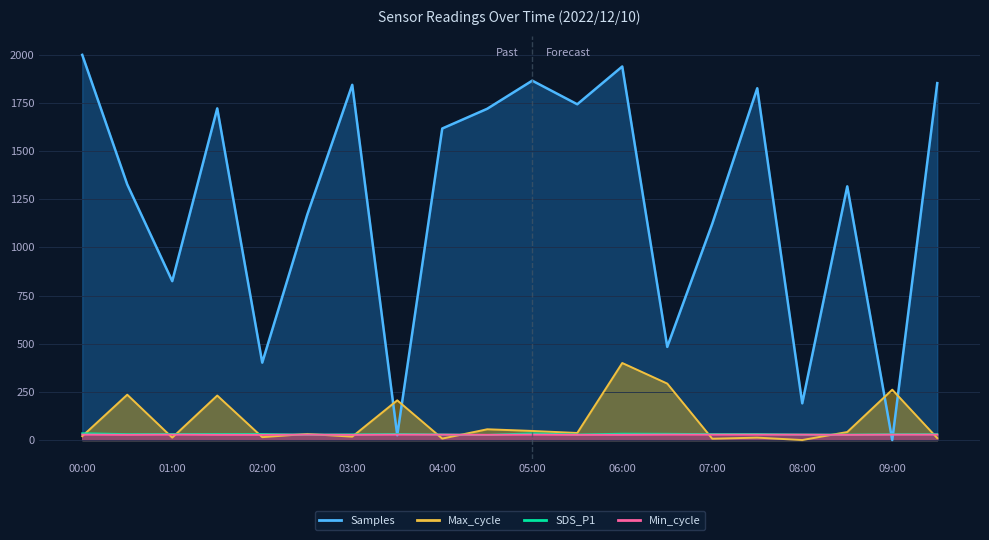

How many values in the Max_cycle series are below 36?

10